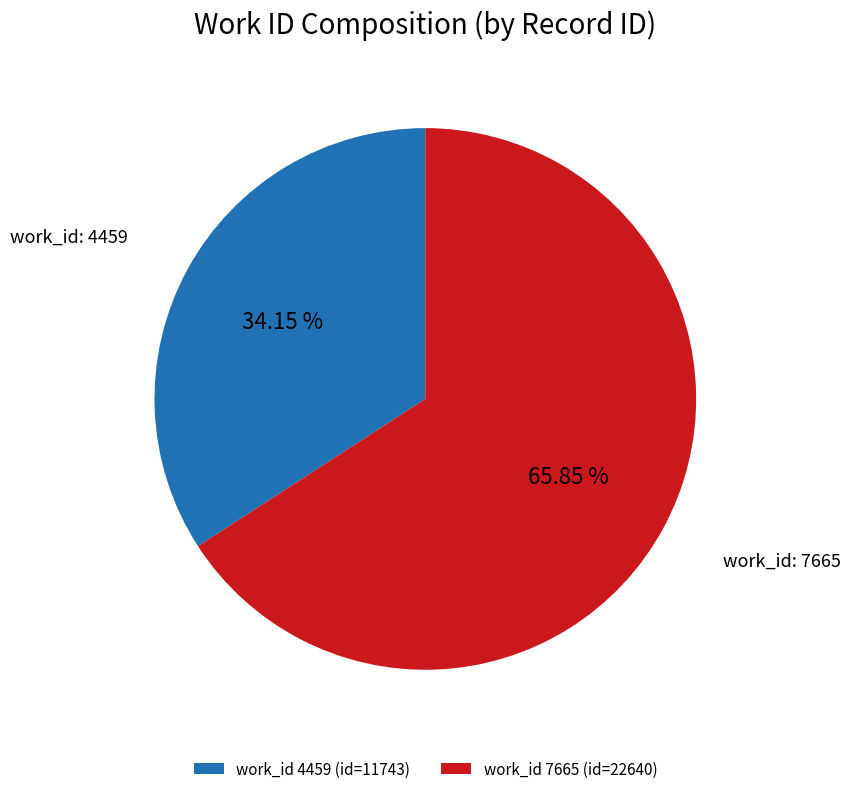

Is the sum of work_id 4459 (id=11743) and work_id 7665 (id=22640) greater than half?

Yes